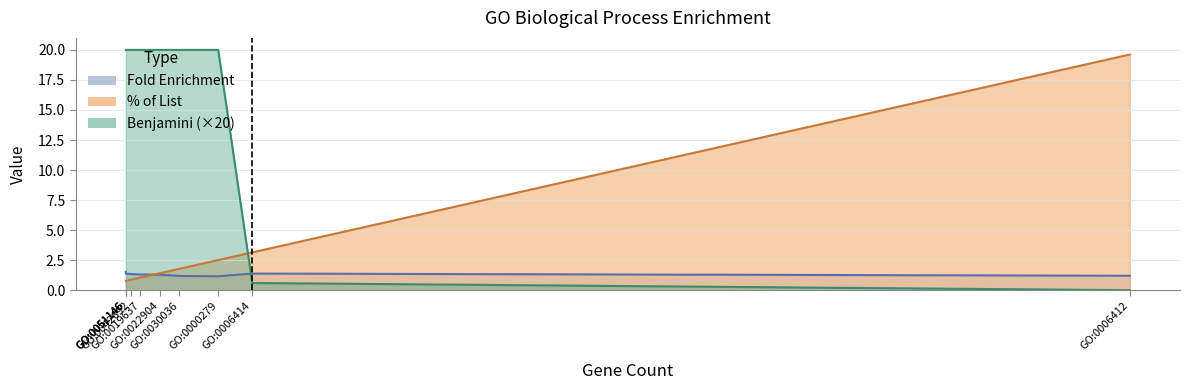

Between GO:0019637 and GO:0000279, which series saw the biggest shift?

%